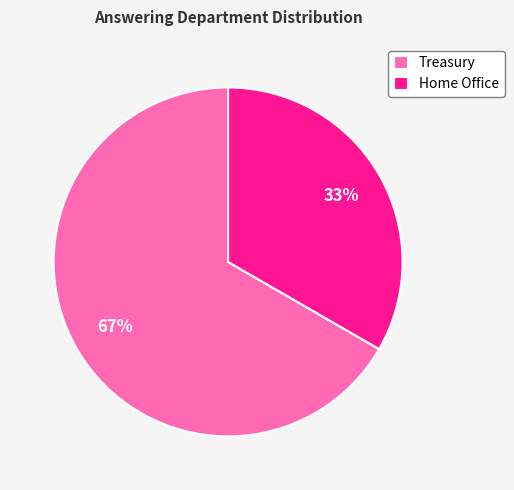

Is the sum of Home Office and Treasury greater than half?

Yes